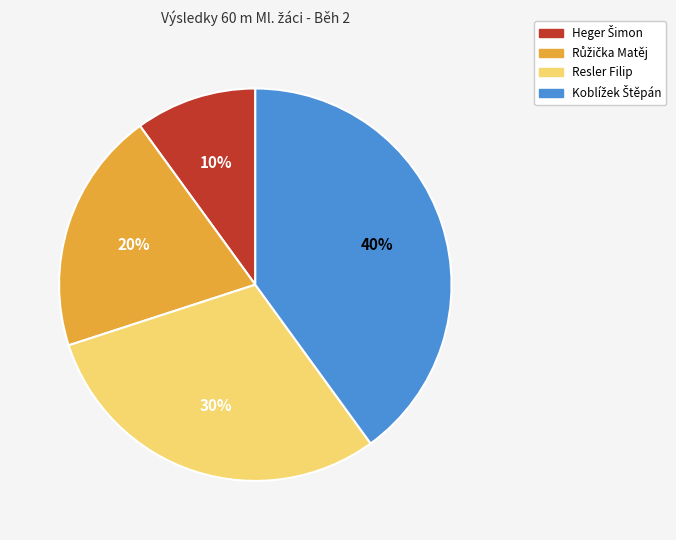

Is it true that Resler Filip is 30% of the pie?

True